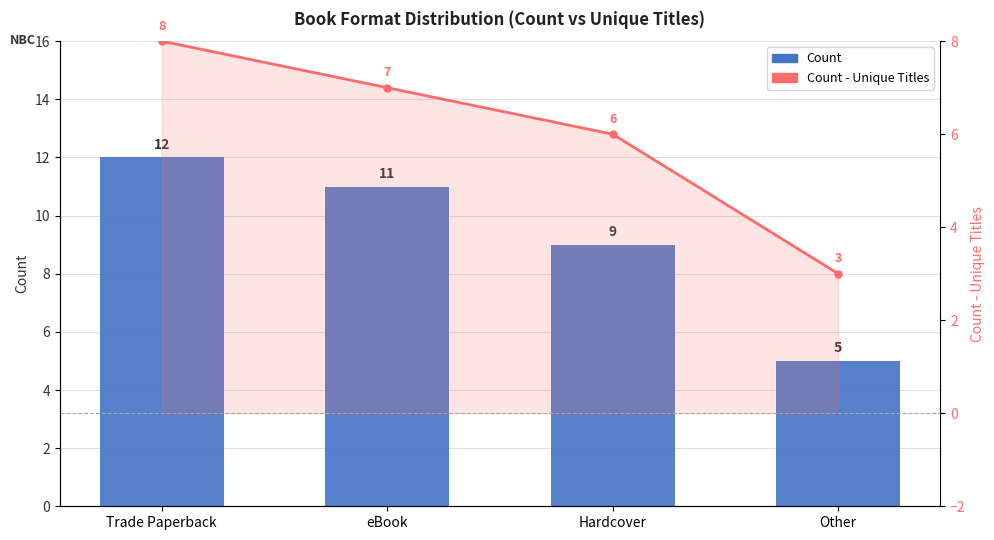

Which series has the largest total across all categories?

Count